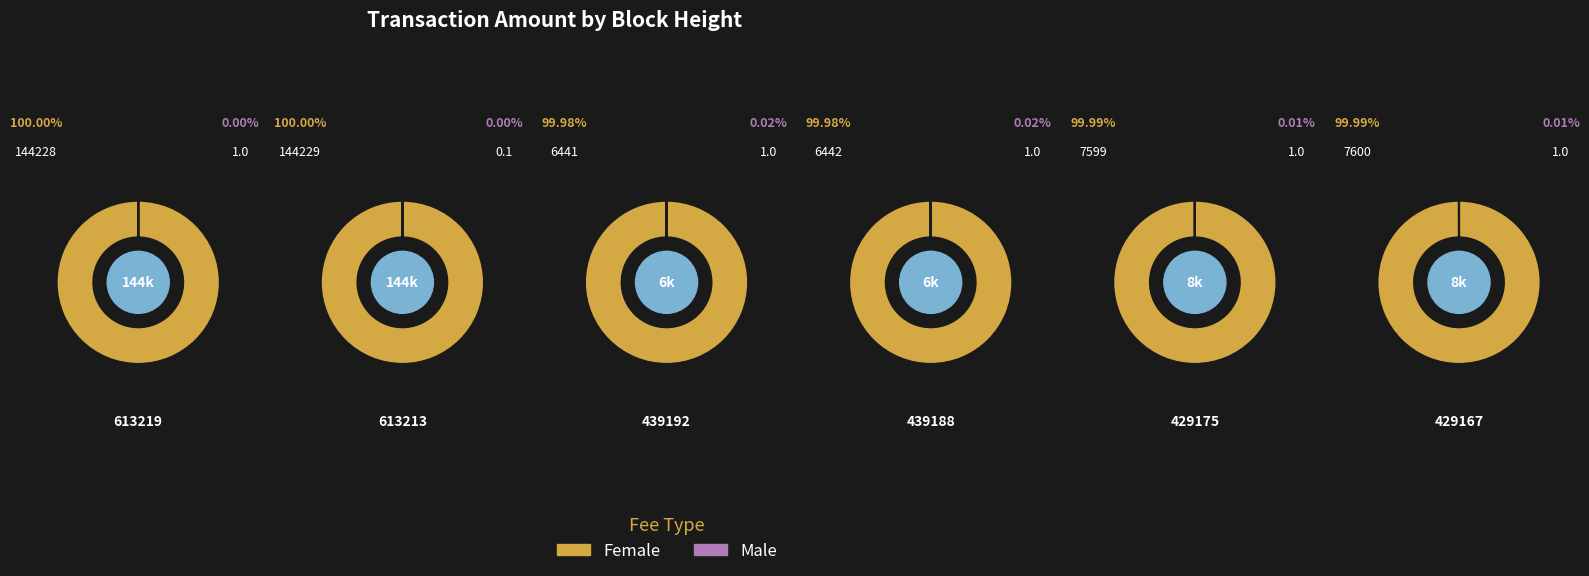

Is the sum of 429175 and 439188 greater than half?

No